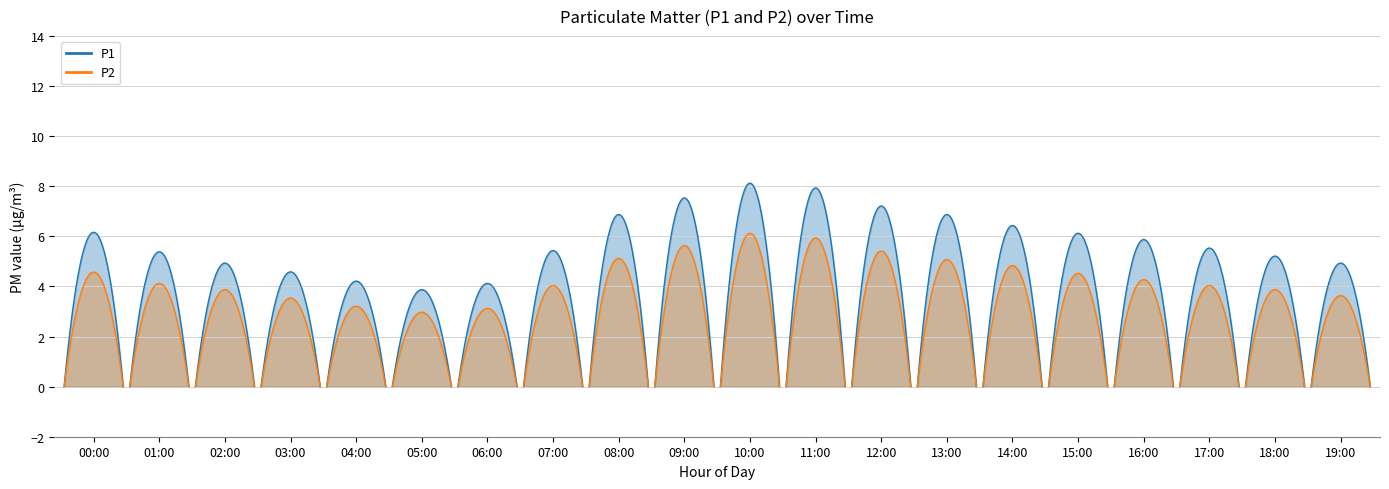

What is the difference between the P2 values at 06:00 and 15:00?

1.4